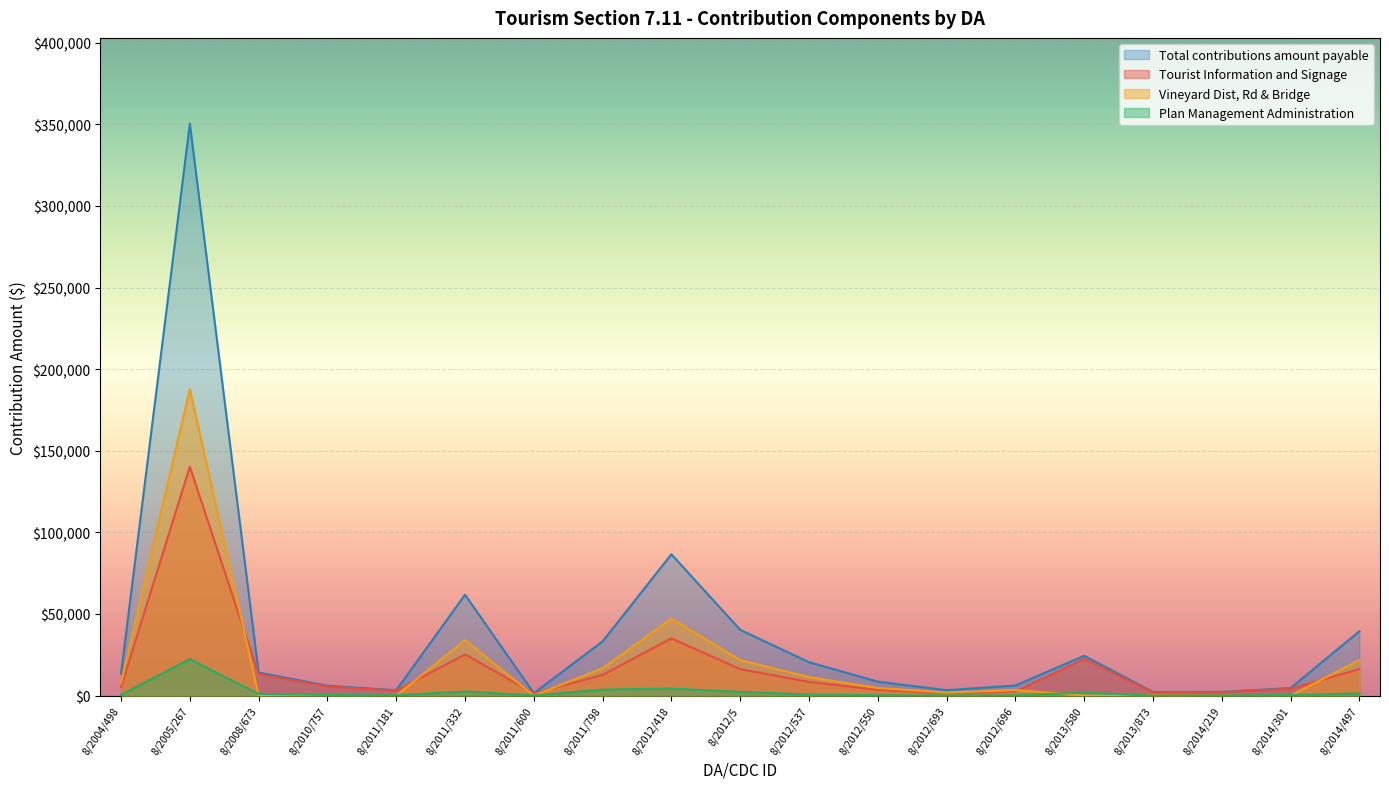

What is the maximum value shown in the chart?

350357.7